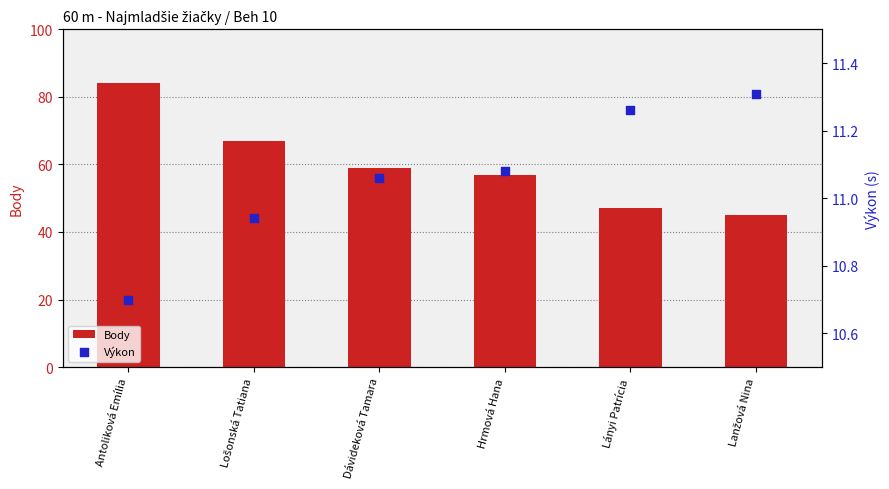

Is the value of Body at Antoliková Emília greater than the value of Výkon at Lošonská Tatiana?

Yes